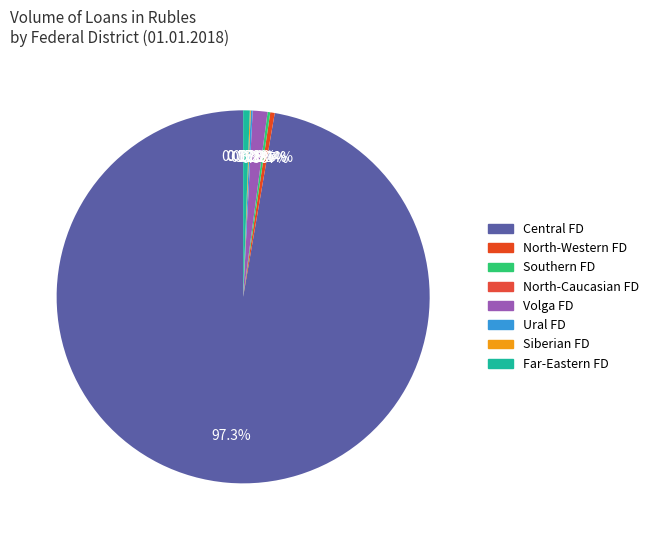

Which category has the biggest portion of the pie?

Central Federal District